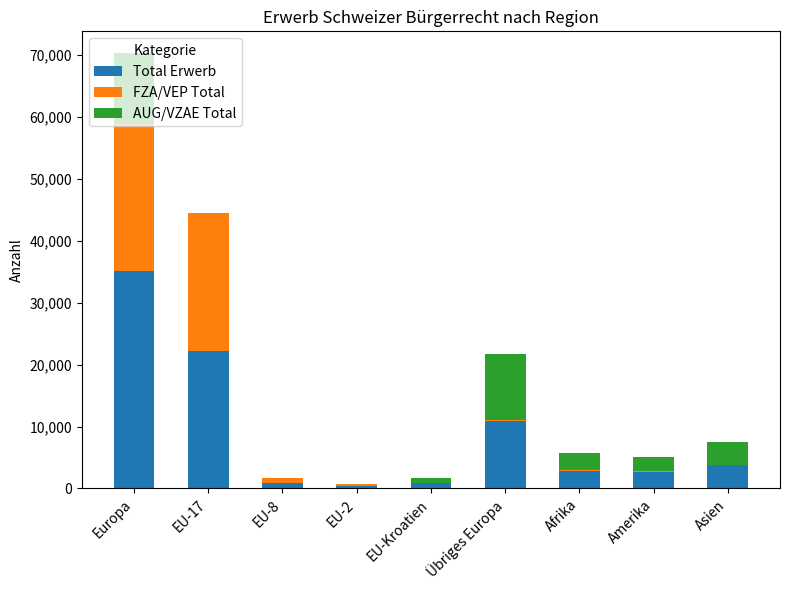

What is the approximate value of Total Erwerb at Europa?

35176